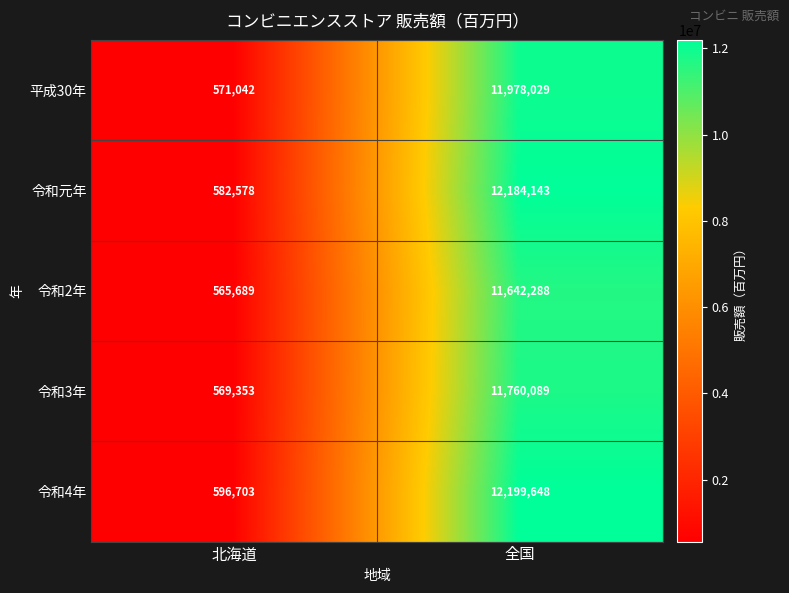

True or false: 令和元年 has a value of 903583 at 北海道.

False